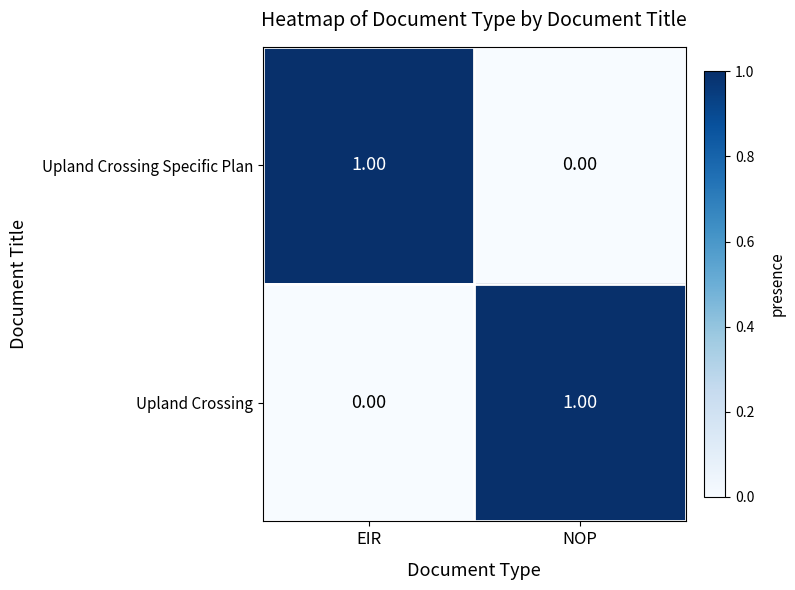

Where is Upland Crossing Specific Plan nearest to the value 0?

NOP